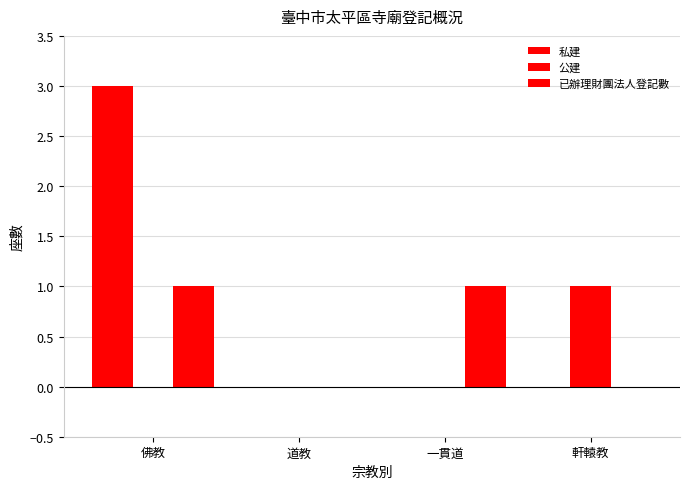

Count the number of data series in this chart.

3